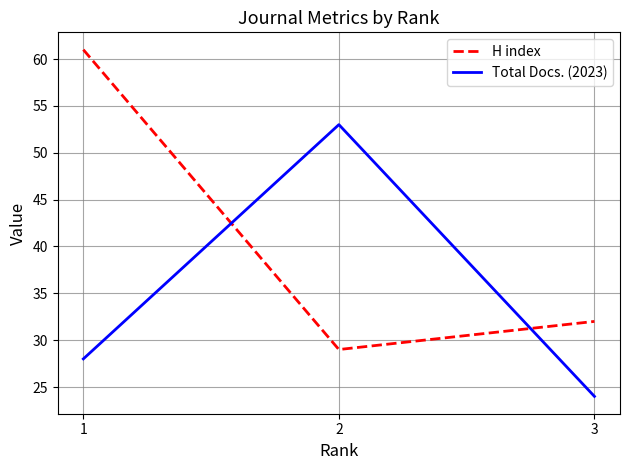

Rank the series by their maximum value, from lowest to highest.

Total Docs. (2023), H index